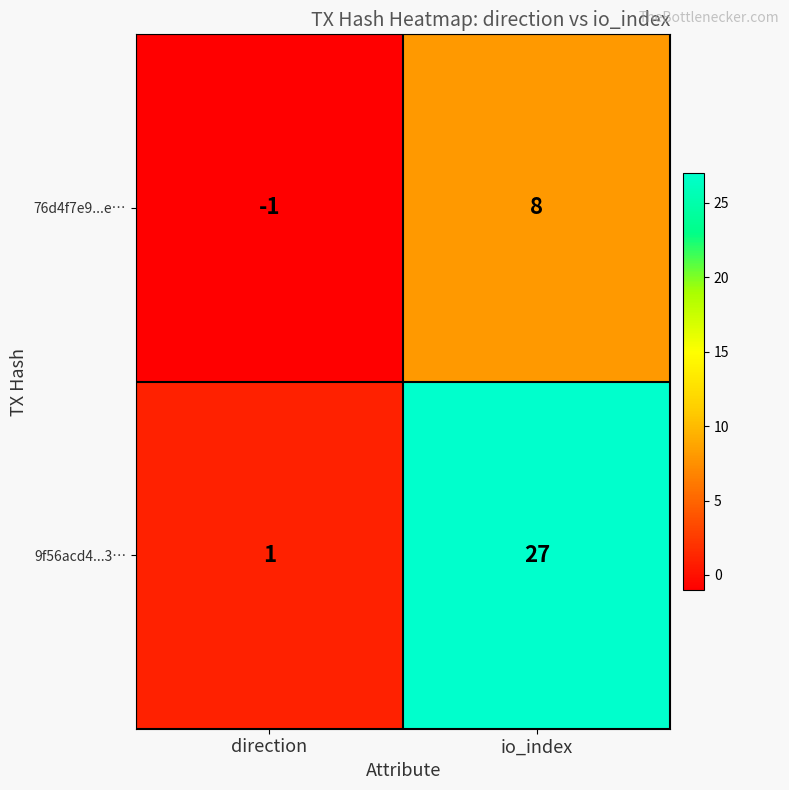

At which category is the sum across all series the highest?

io_index